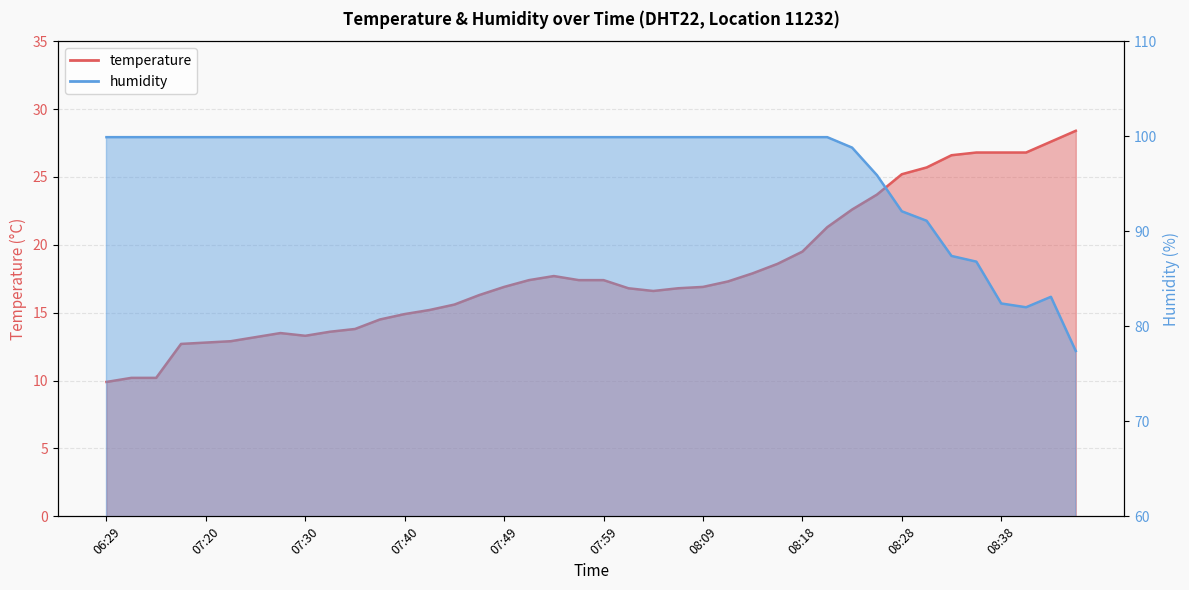

At which label is temperature closest to 19?

08:16